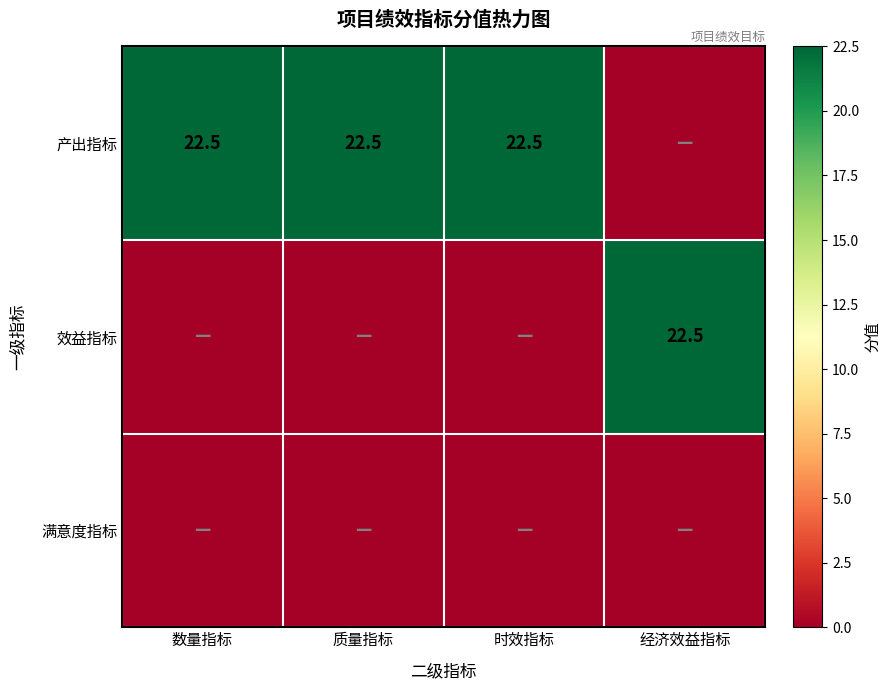

True or false: 产出指标 has a value of 22.5 at 数量指标.

True